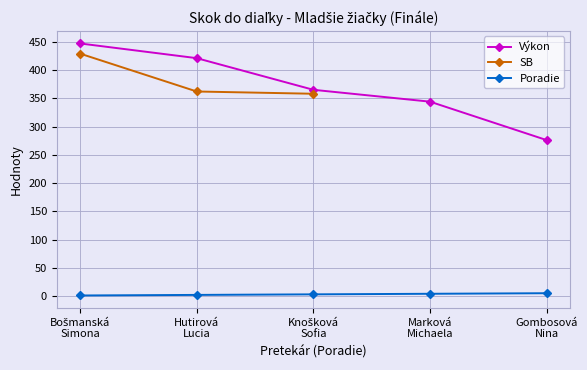

What is the sum of the Výkon values at Bošmanská
Simona and Marková
Michaela?

791.0